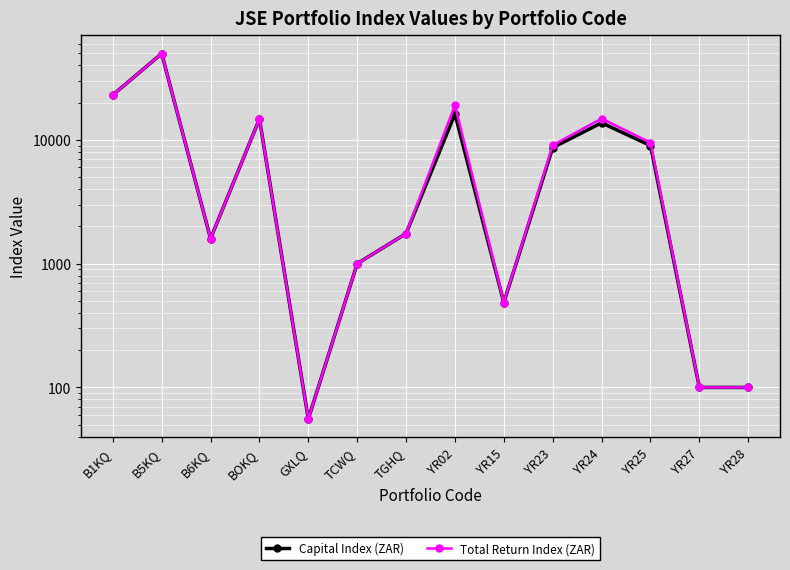

What is the difference between the maximum and minimum values in the Capital Index (ZAR) series?

49691.9